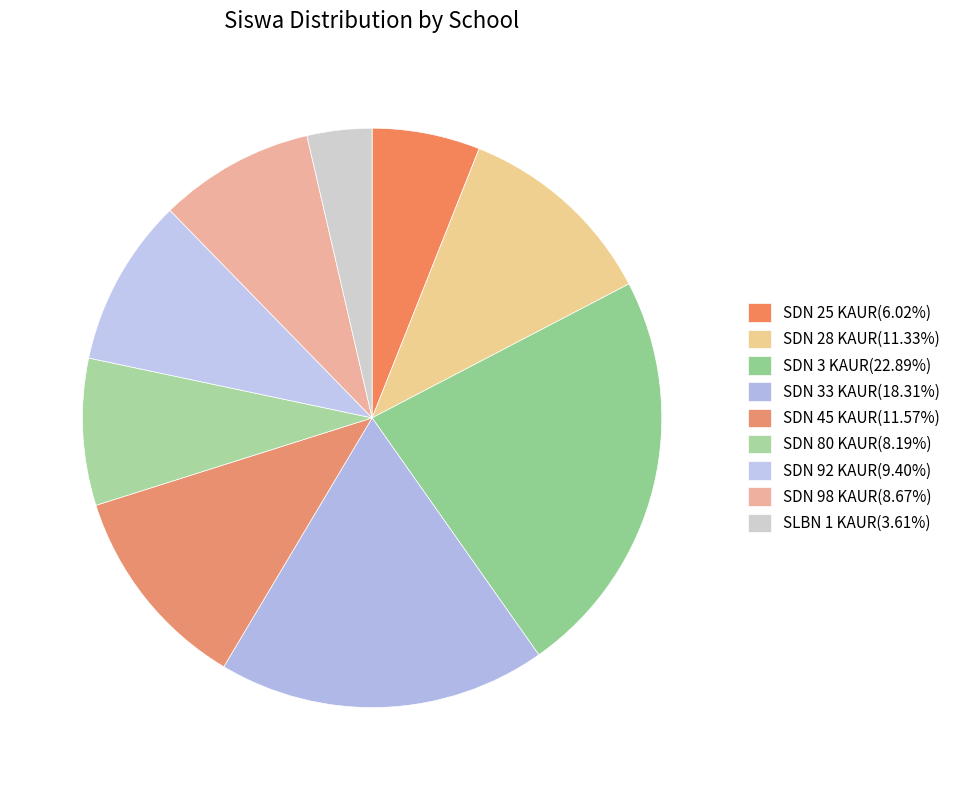

Count the number of slices in the pie.

9